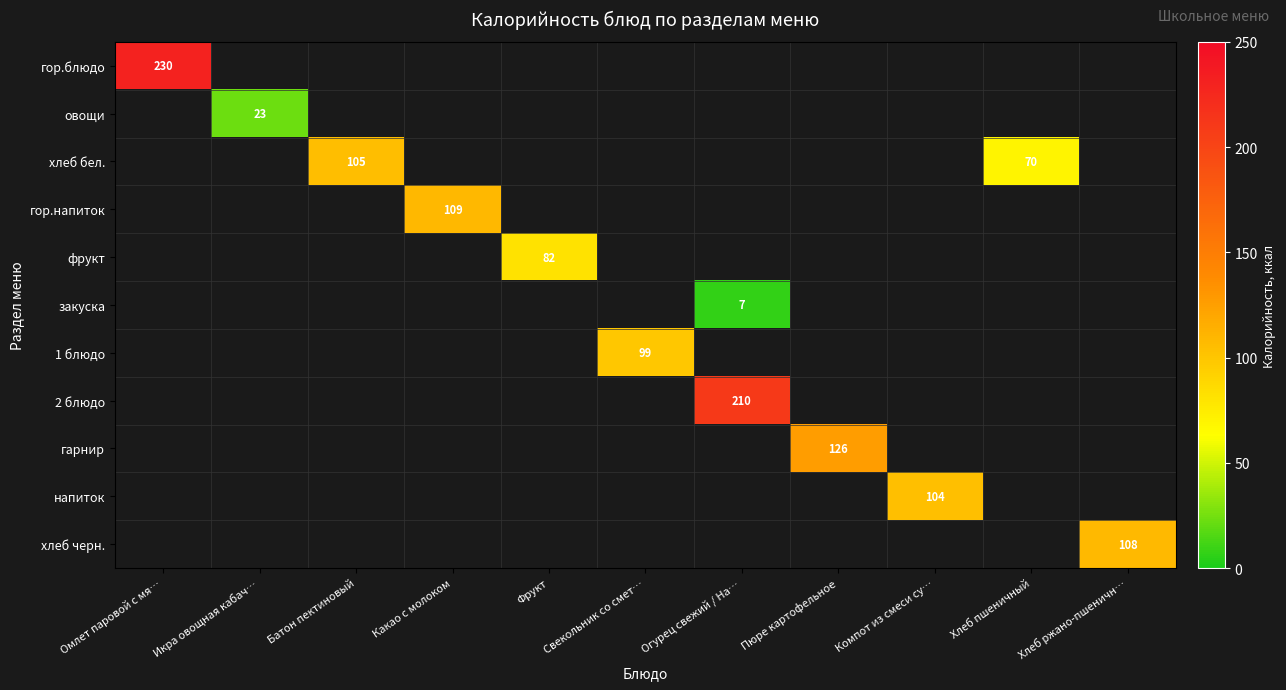

Is it true that хлеб черн. equals 46 at Хлеб ржано-пшеничн…?

False